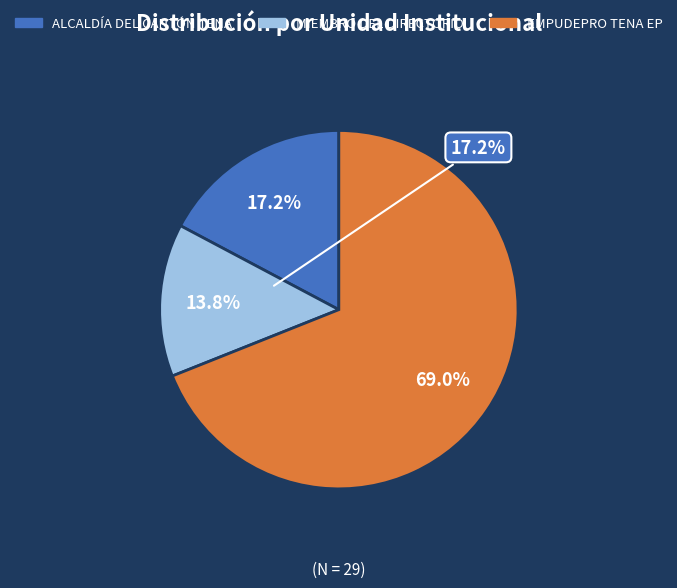

To the nearest percent, what is the average slice percentage?

33%